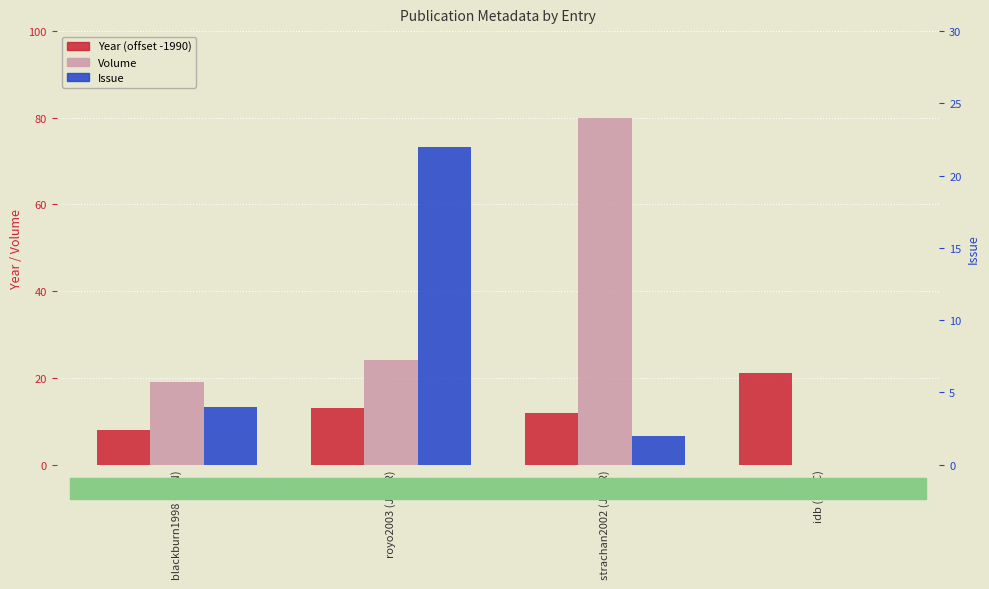

True or false: Year (offset -1990) has a value of 8 at blackburn1998 (GEN).

True